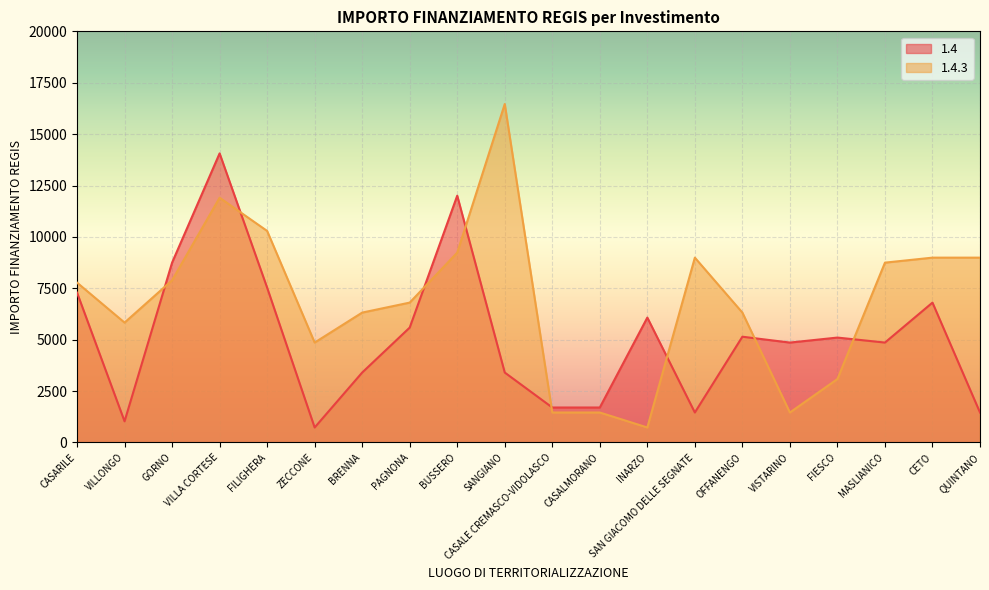

True or false: 1.4.3 and 1.4 intersect in this chart.

True